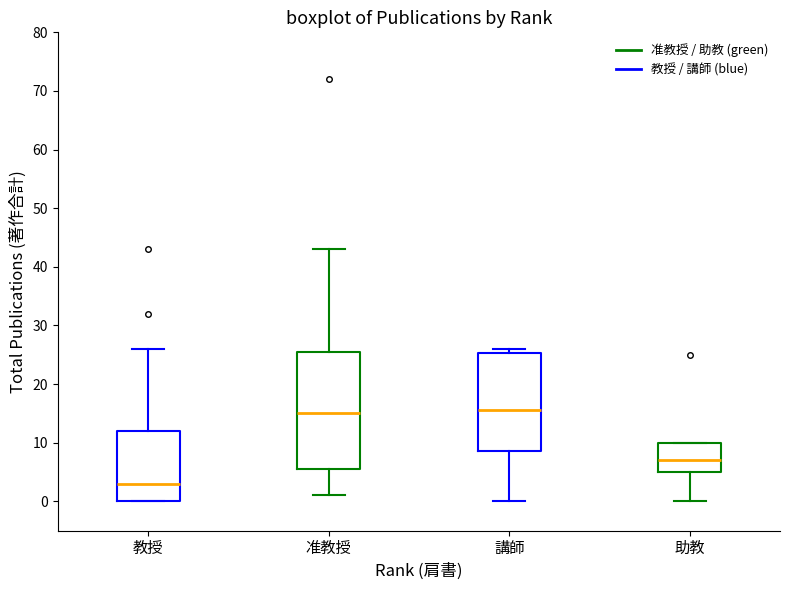

Reading left to right, transcribe this box plot: for each box, give where its median line is, the range the box spans, and where its two whiskers end, as read against the y-axis. The values are not printed on the chart, so give them approximately, as read against the axis.

教授: median 3, box 0 to 12, whiskers 0 to 26
准教授: median 15, box 6 to 26, whiskers 1 to 43
講師: median 16, box 9 to 25, whiskers 0 to 26
助教: median 7, box 5 to 10, whiskers 0 to 10